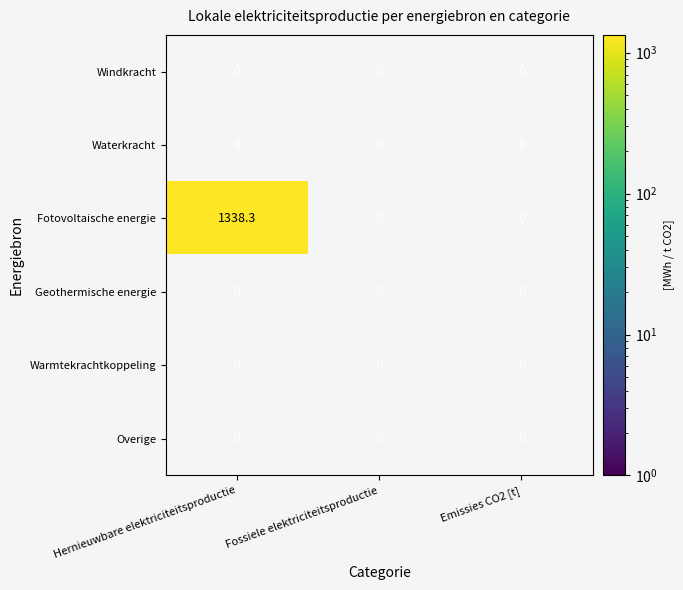

Which category has the lowest value in the Waterkracht series?

Hernieuwbare elektriciteitsproductie